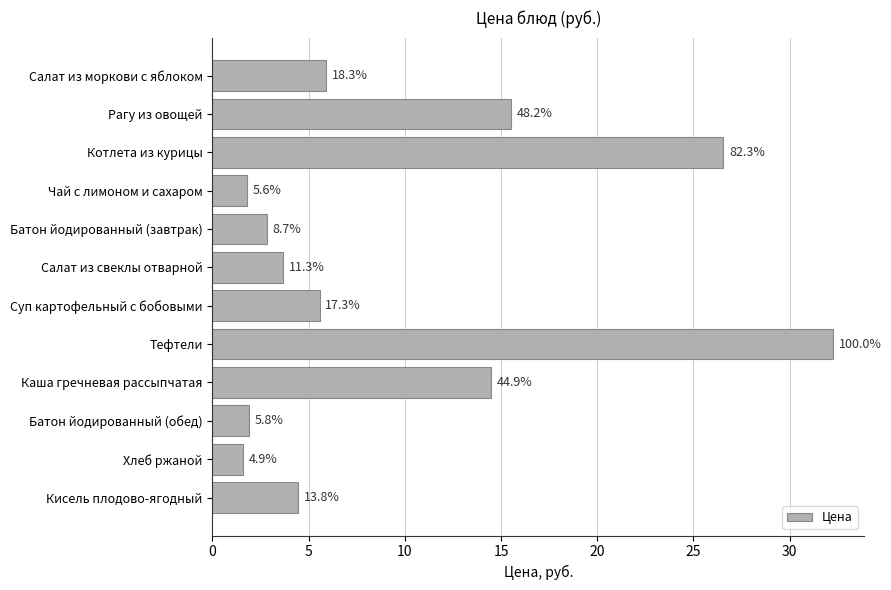

How many bars are there in total?

12